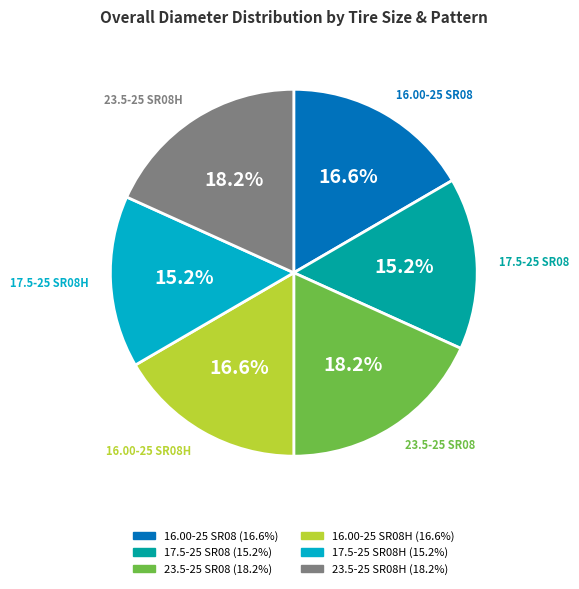

Does any single category account for the majority?

No